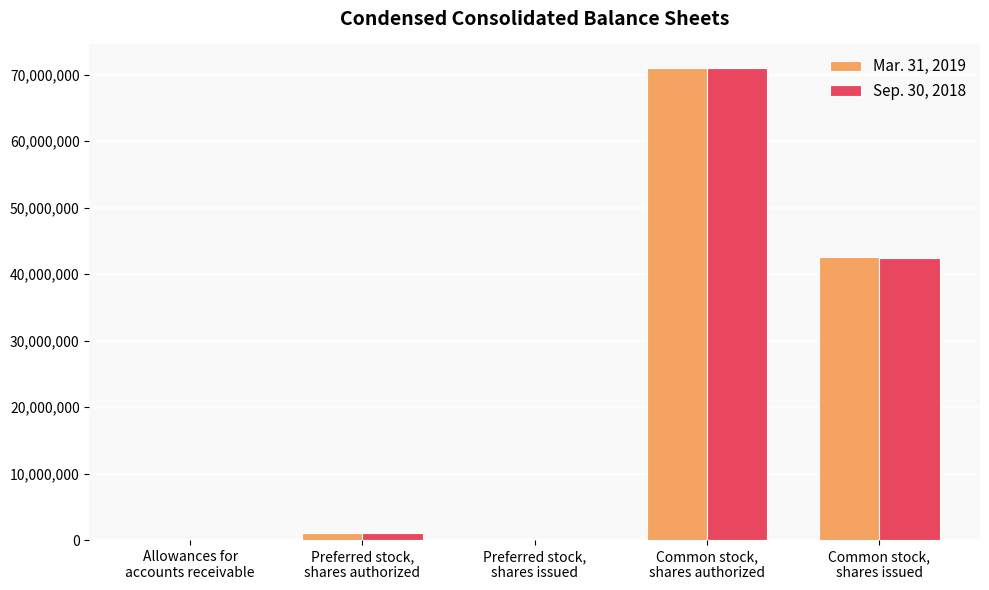

Is it true that Mar. 31, 2019 equals 117140989 at Common stock,
shares authorized?

False